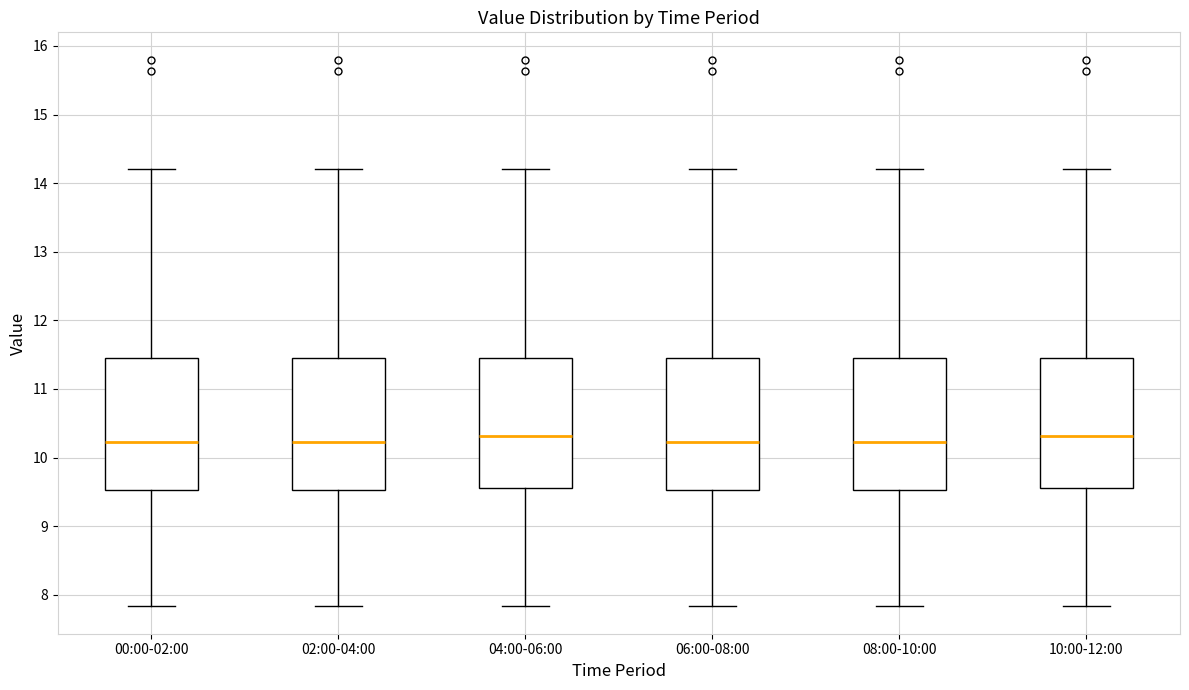

Reading left to right, read every box against the y-axis: the position of its median line, the range the box covers, and the ends of its whiskers. The values are not printed on the chart, so give them approximately, as read against the axis.

00:00-02:00: median 10.2, box 9.5 to 11.5, whiskers 7.8 to 14.2
02:00-04:00: median 10.2, box 9.5 to 11.5, whiskers 7.8 to 14.2
04:00-06:00: median 10.3, box 9.6 to 11.5, whiskers 7.8 to 14.2
06:00-08:00: median 10.2, box 9.5 to 11.5, whiskers 7.8 to 14.2
08:00-10:00: median 10.2, box 9.5 to 11.5, whiskers 7.8 to 14.2
10:00-12:00: median 10.3, box 9.6 to 11.5, whiskers 7.8 to 14.2